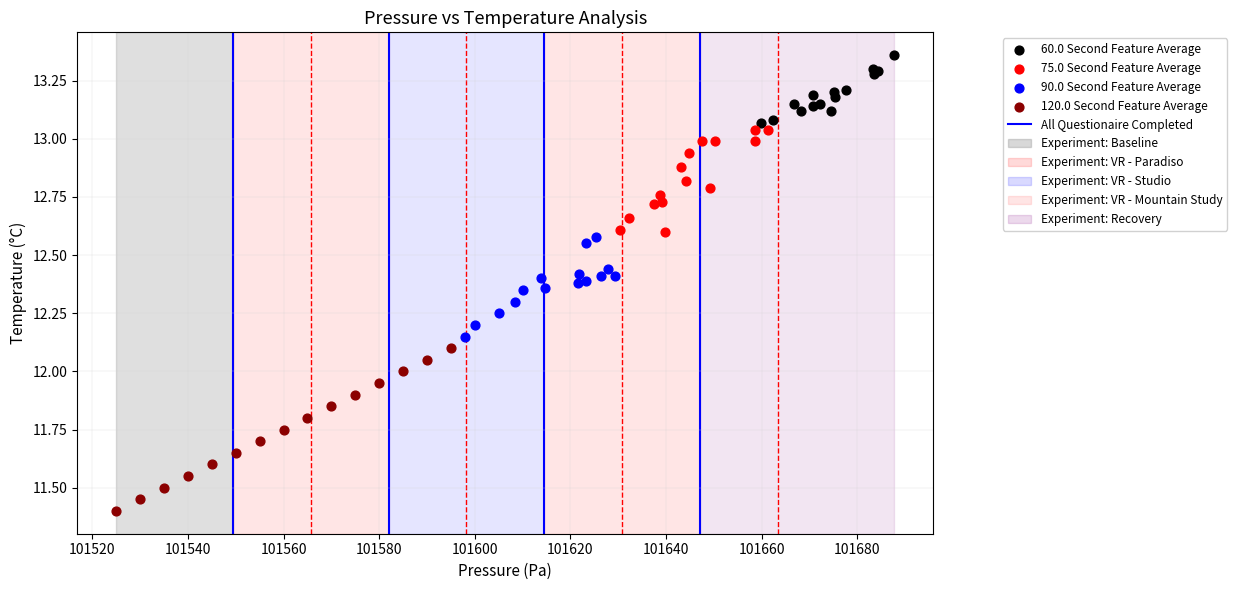

Which series contains the highest Y value?

60.0 Second Feature Average